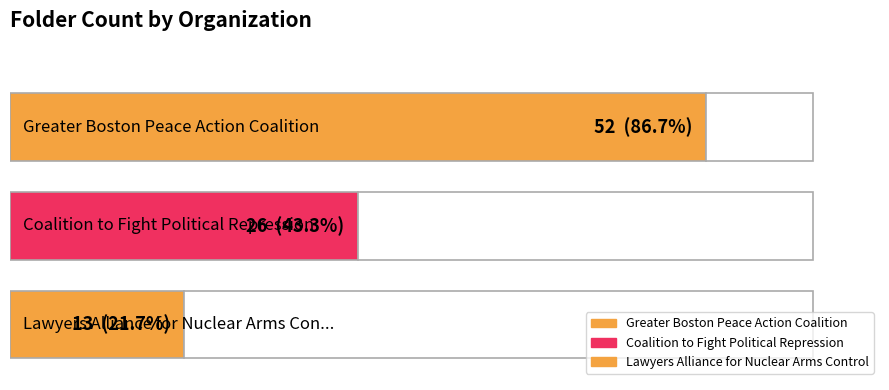

Rank the categories by value from highest to lowest.

Greater Boston Peace Action Coalition, Coalition to Fight Political Repression, Lawyers Alliance for Nuclear Arms Control